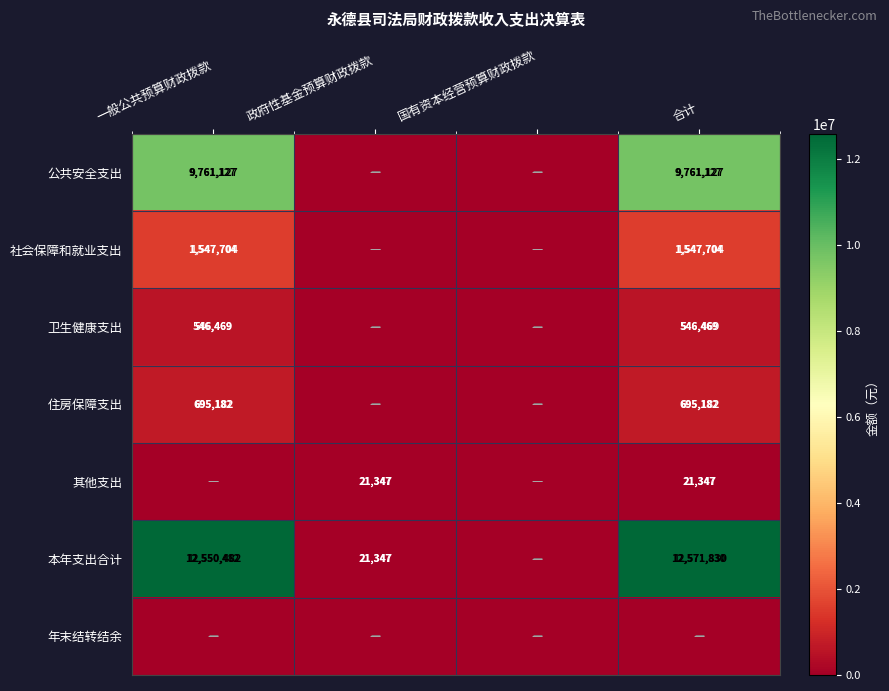

Is it true that 公共安全支出 equals 9761127 at 一般公共预算财政拨款?

True